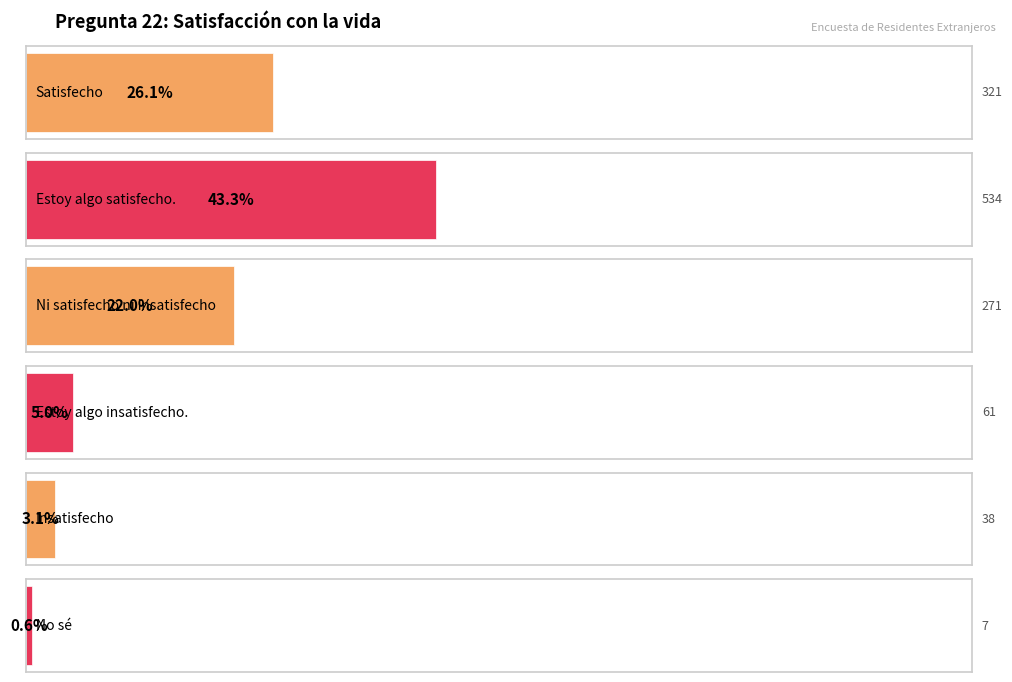

Reading right to left, list all the values displayed in this chart.

7	38	61	271	534	321